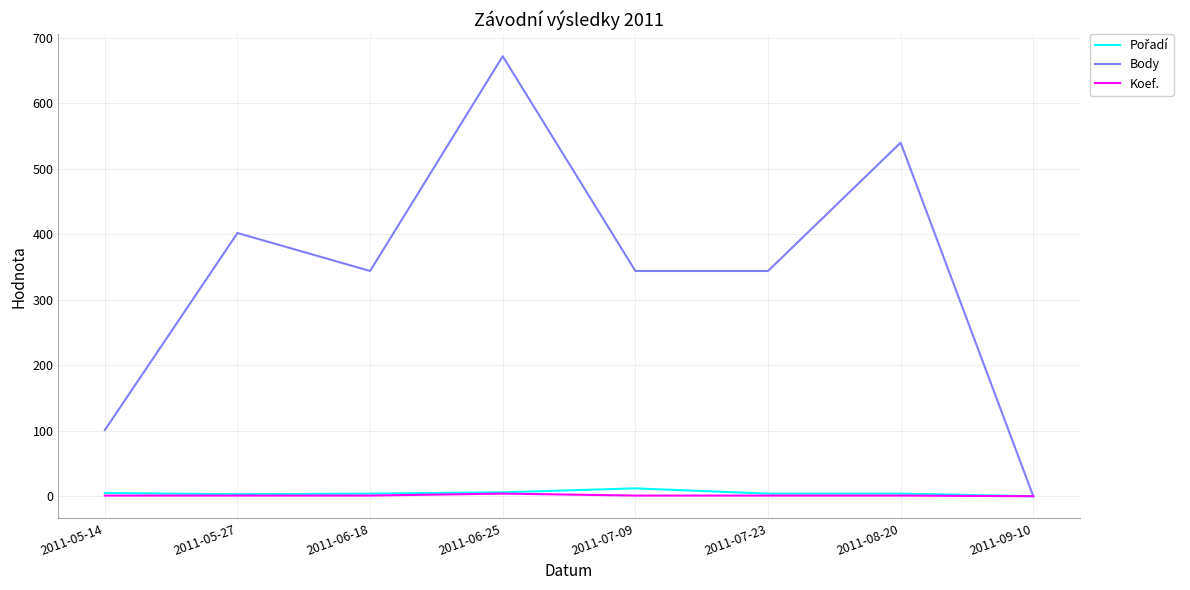

Between 2011-07-09 and 2011-08-20, which series saw the biggest shift?

Body